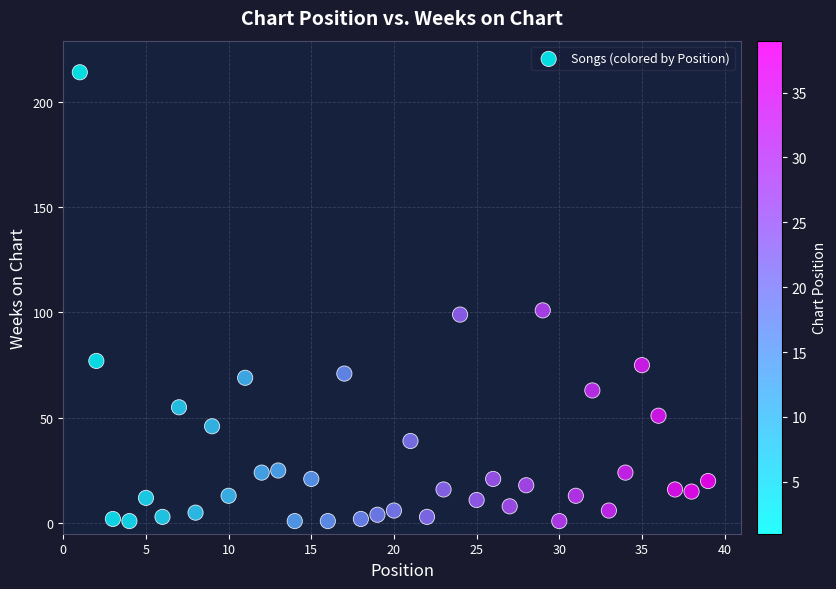

What is the range of X values (max minus min)?

38